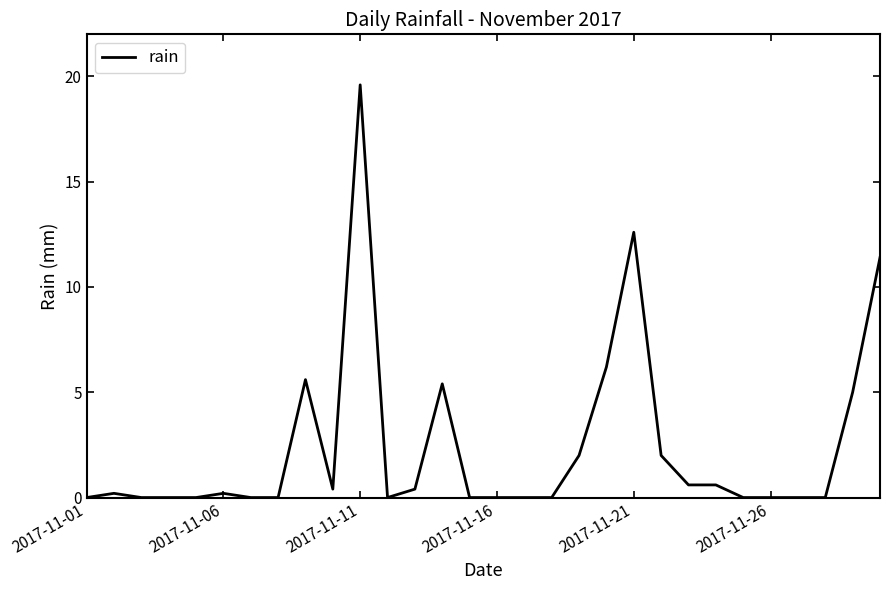

What is the greatest value displayed?

19.6